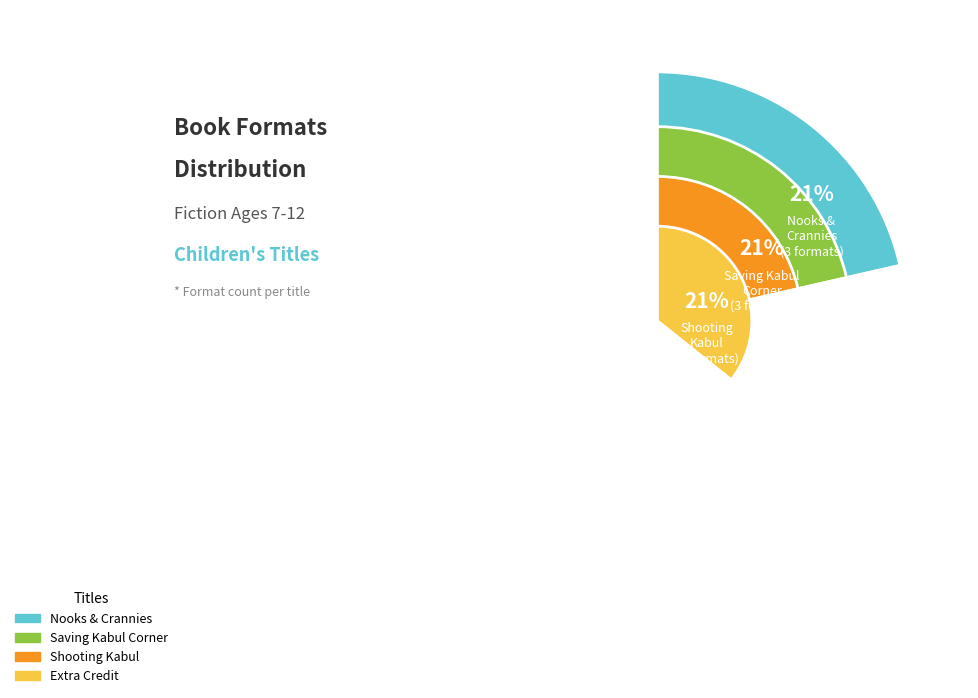

Does any single category account for the majority?

No